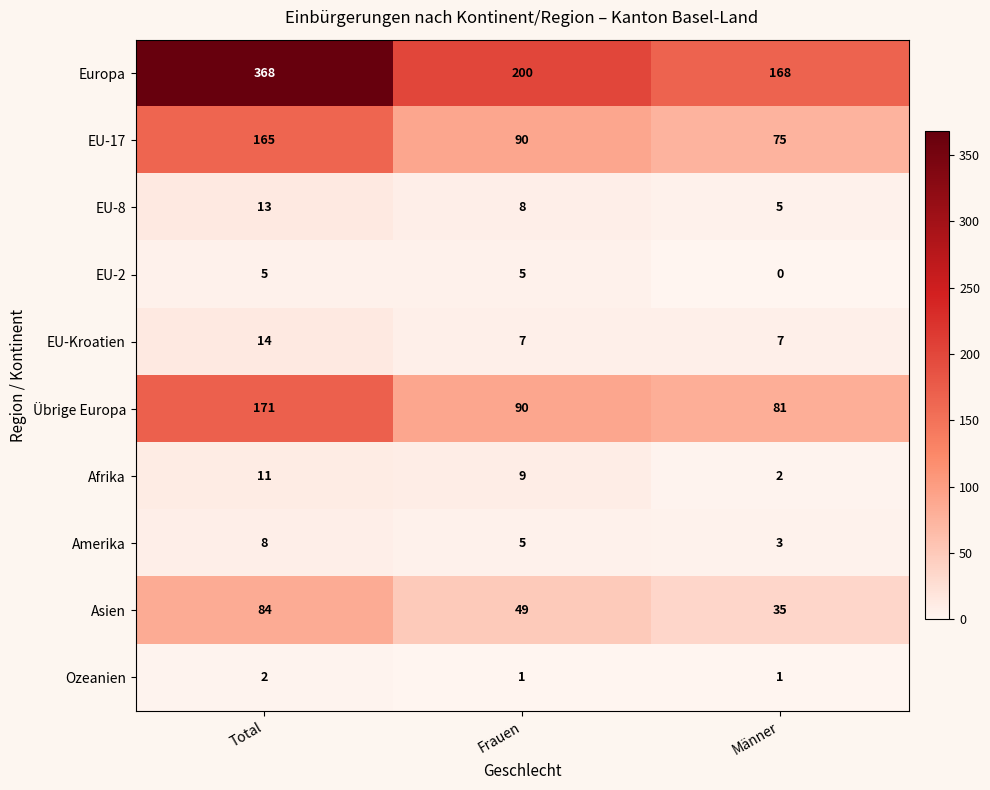

List the series in order of their peak value, lowest first.

Ozeanien, EU-2, Amerika, Afrika, EU-8, EU-Kroatien, Asien, EU-17, Übrige Europa, Europa